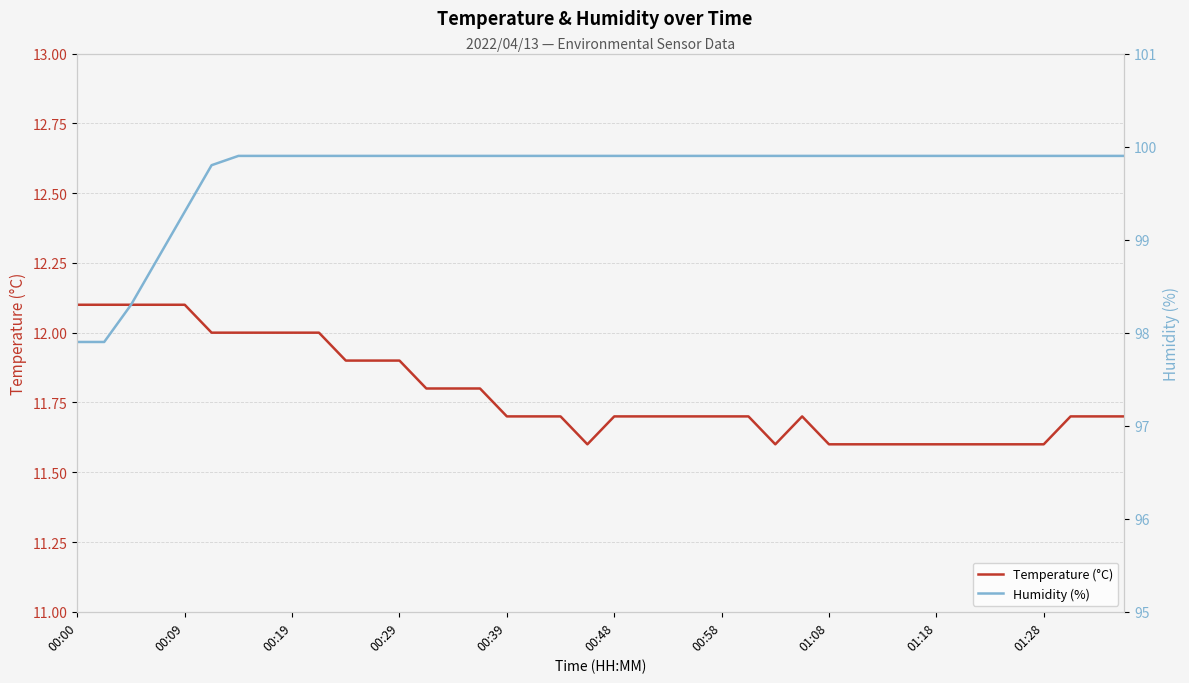

What is the lowest value of the Temperature (°C) series?

11.6